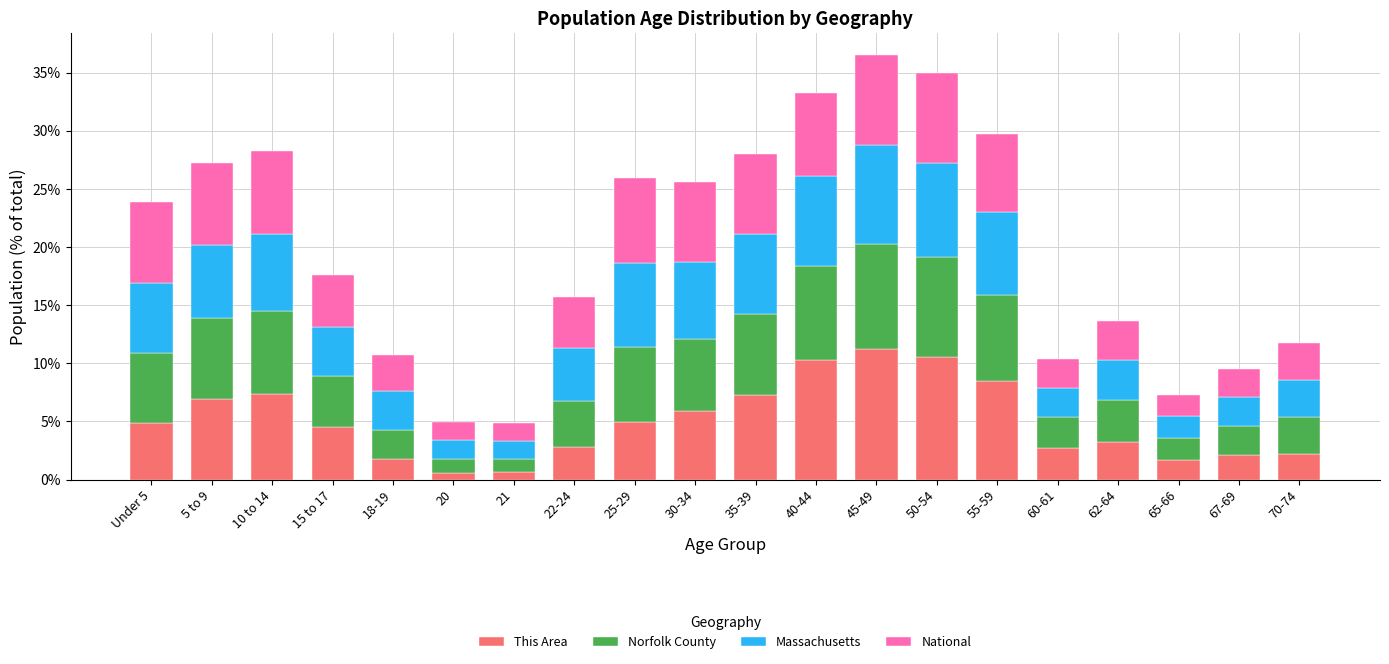

What is the total value across all series at 62-64?

13.7